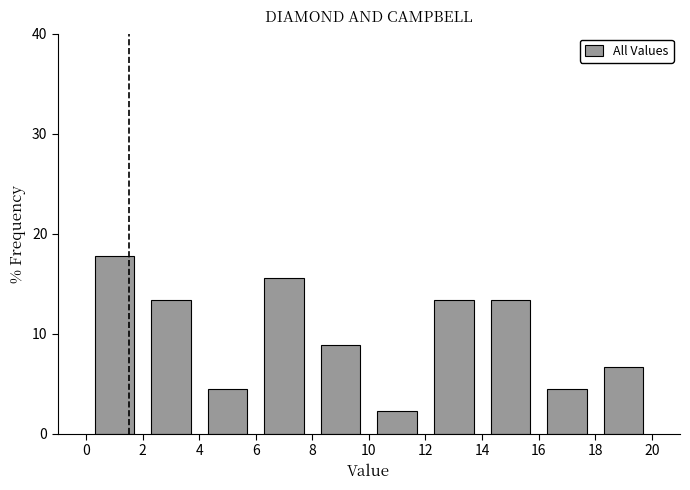

Reading left to right, list every bar in this chart as the range it spans on the x-axis followed by its height. The values are not printed on the chart, so give them approximately, as read against the axis.

0 to 2: 18
2 to 4: 13
4 to 6: 4
6 to 8: 16
8 to 10: 9
10 to 12: 2
12 to 14: 13
14 to 16: 13
16 to 18: 4
18 to 20: 7